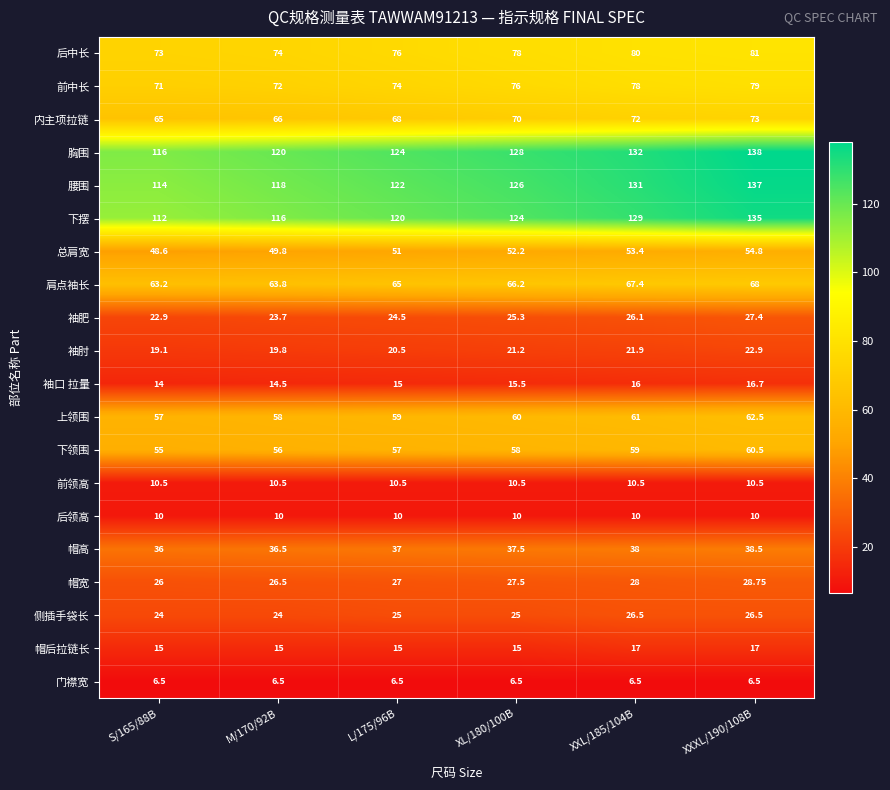

Which series has the largest total across all categories?

胸围